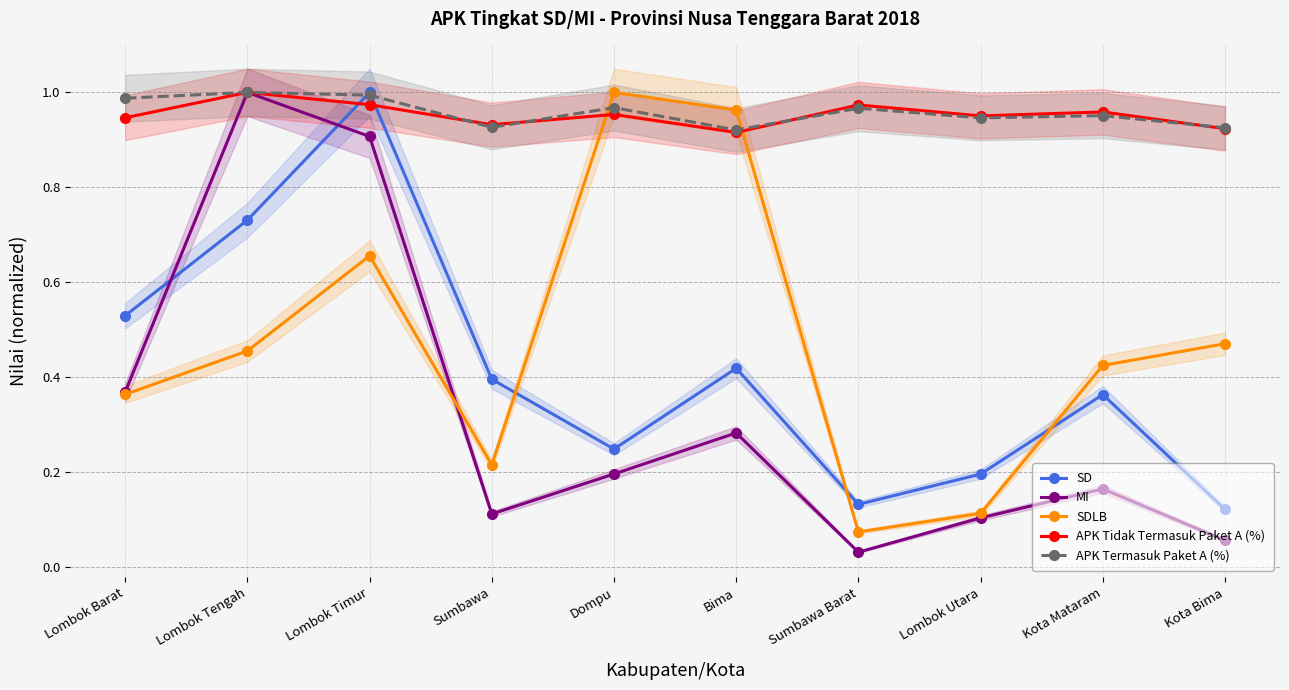

What is the label of the 5th point from the left?

Dompu